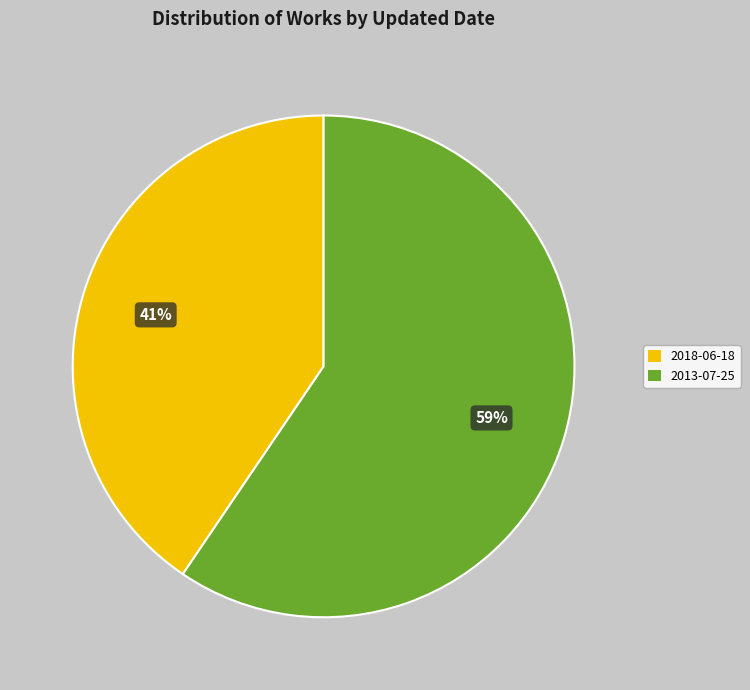

To the nearest percent, what is the combined percentage of 2018-06-18 and 2013-07-25?

100%